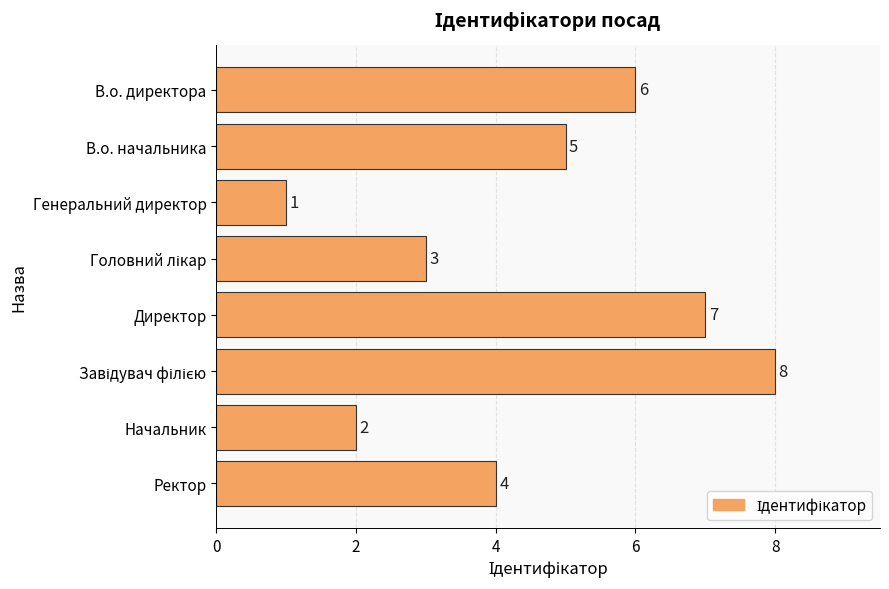

At which label is the value closest to 4?

Ректор